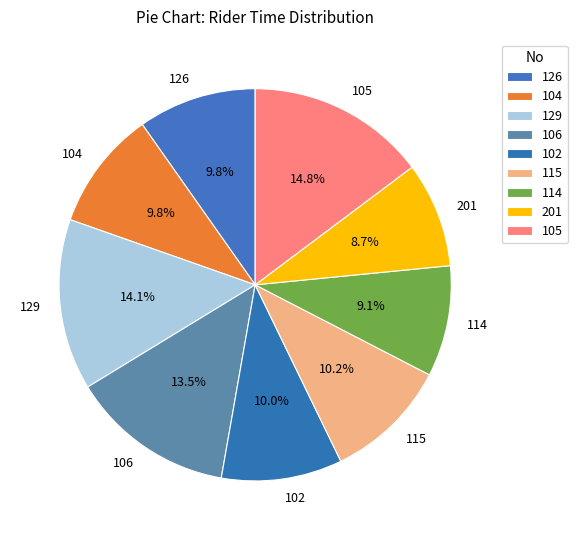

Is there any slice that represents more than half of the pie?

No